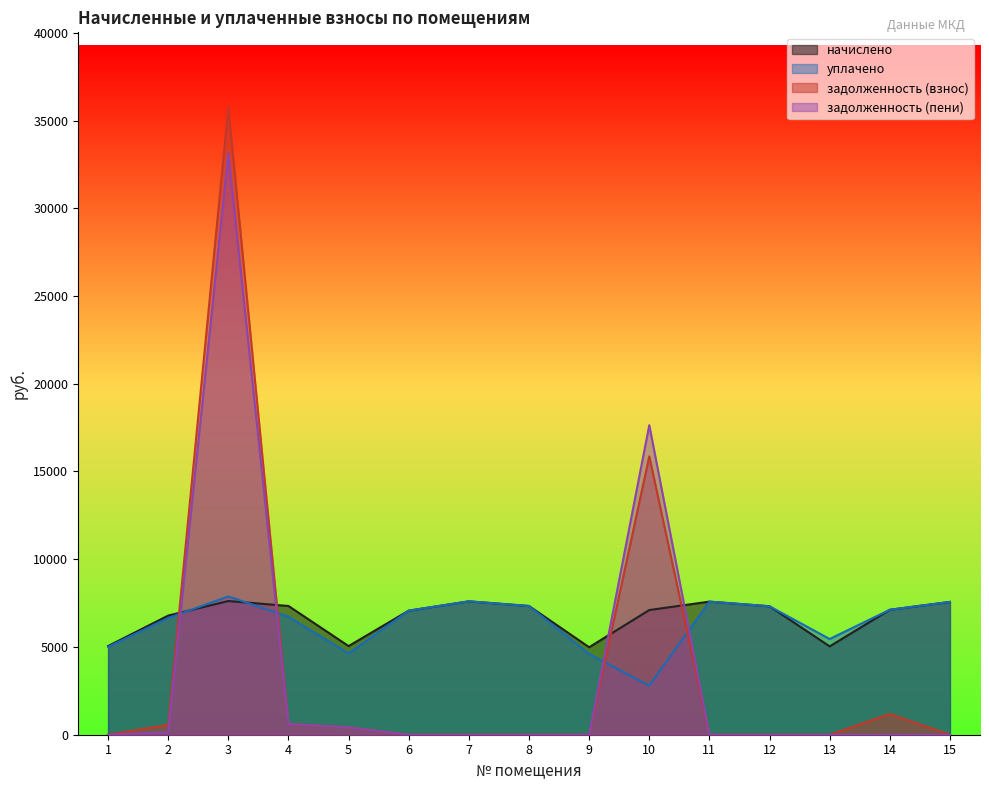

What is the difference between the second highest and minimum values in the уплачено series?

4809.0